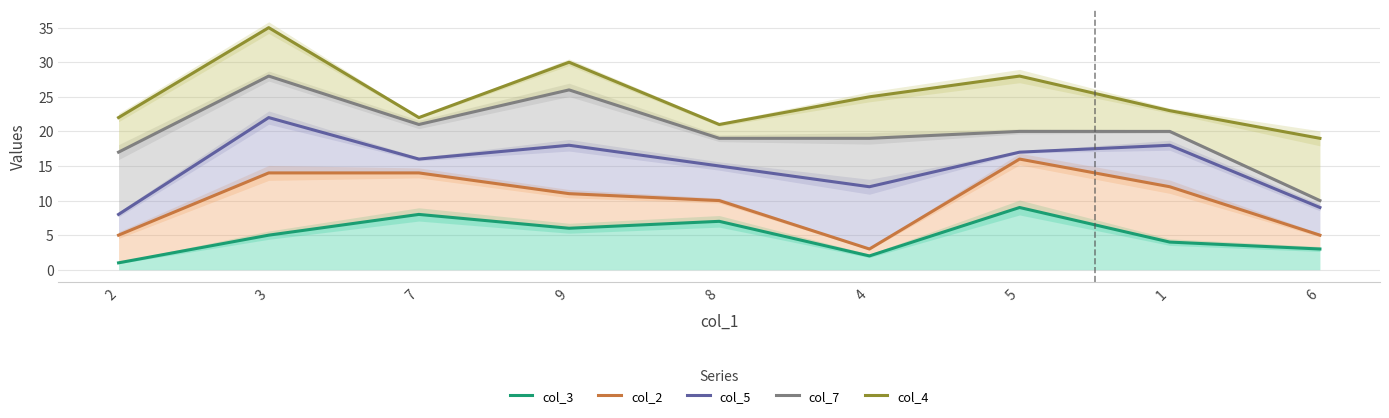

What is the maximum value shown in the chart?

35